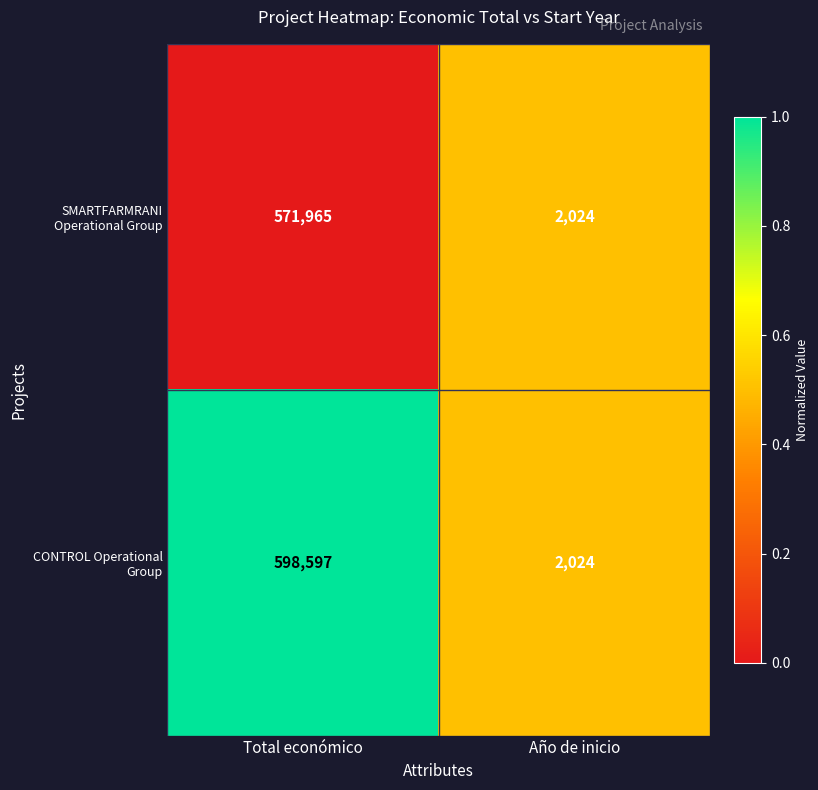

What is the spread (max minus min) of values at Total económico?

26632